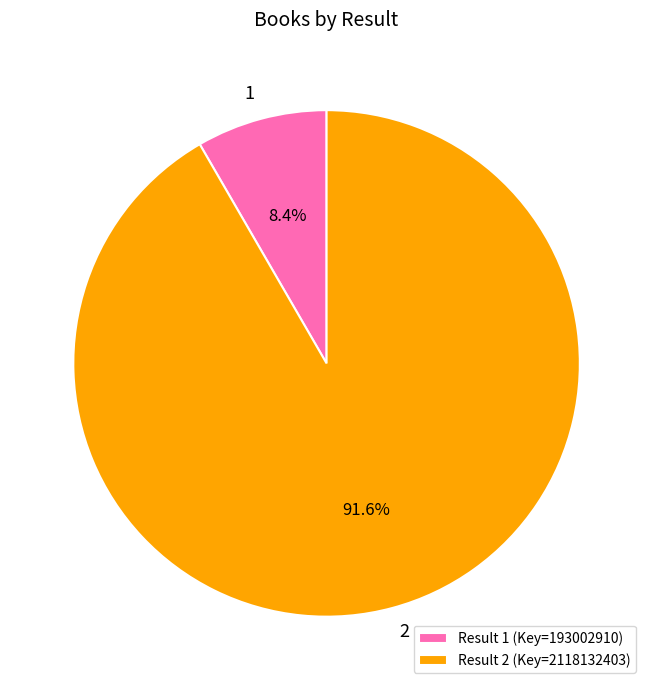

To the nearest percent, what is the difference between the largest and smallest slice percentages?

83%